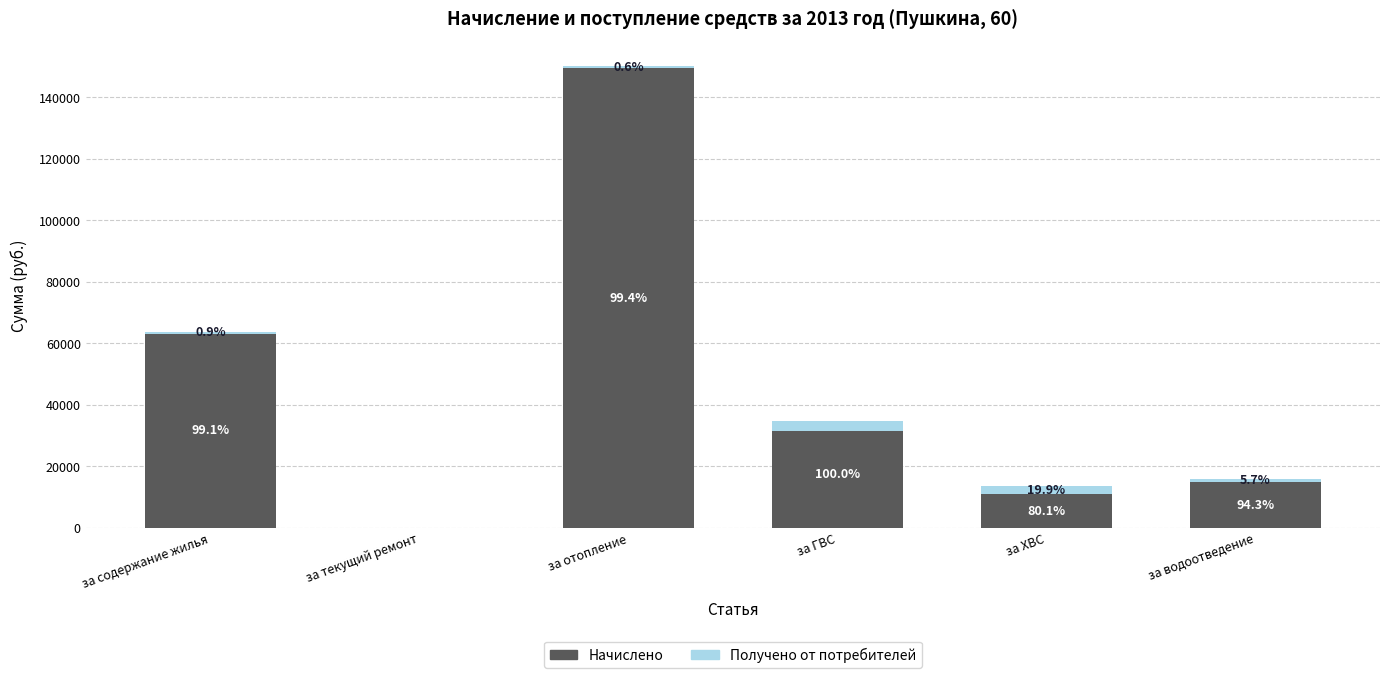

What is the value of the Получено от потребителей bar at the 5th from the left?

2721.4